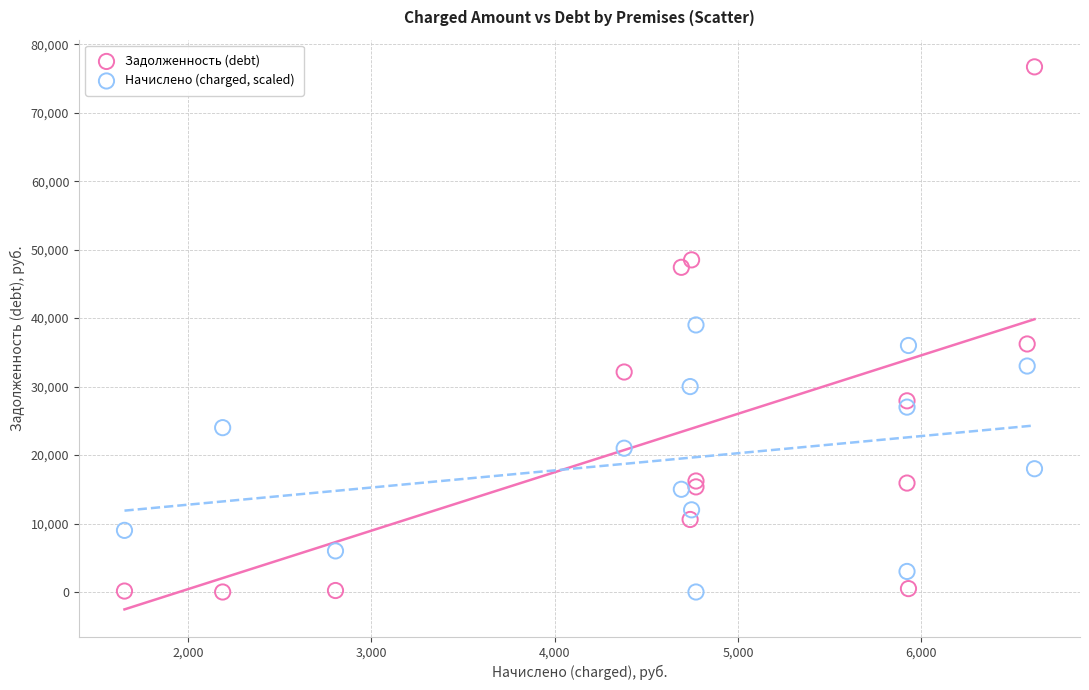

Which series reaches the maximum Y coordinate?

Задолженность (debt)